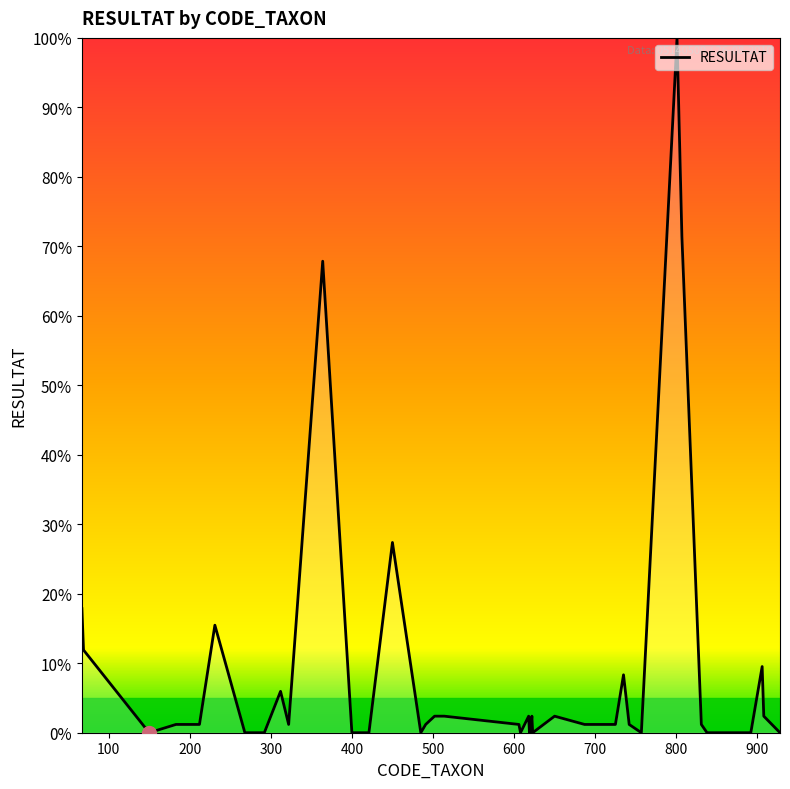

What is the greatest value displayed?

100.0